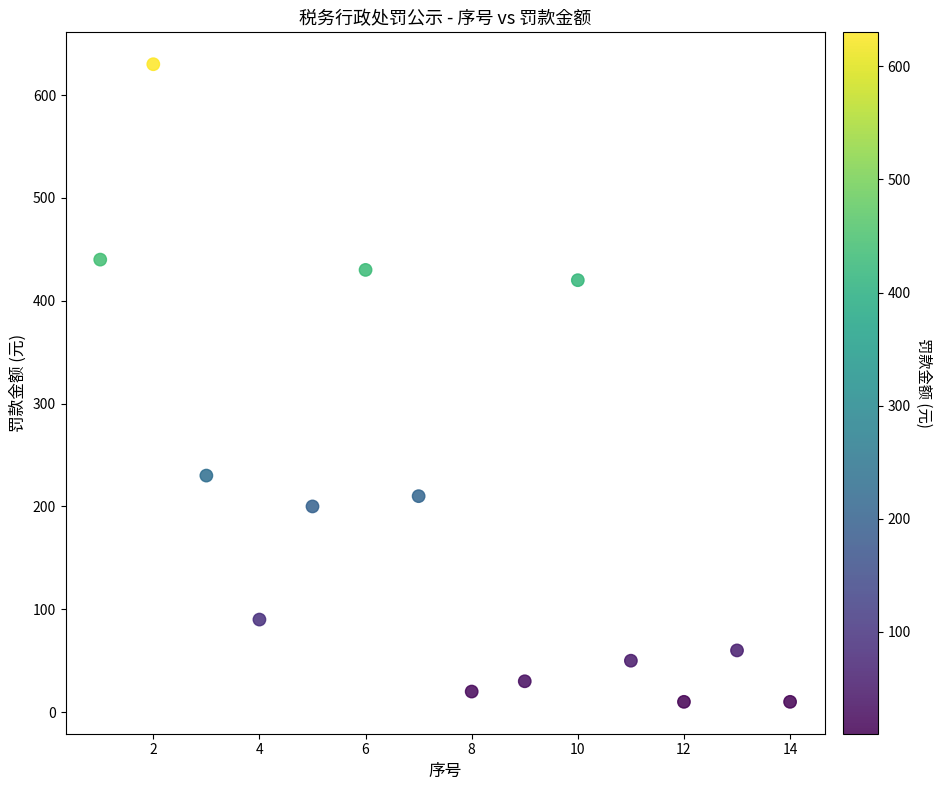

What Y value in the scatter plot is closest to 320?

230